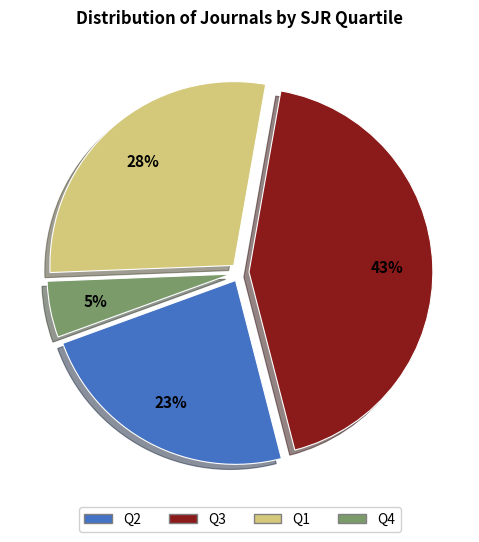

What is the largest slice in the pie chart?

Q3